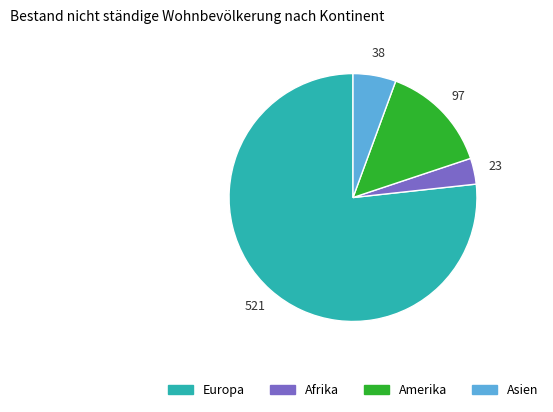

Is there a majority slice in this chart?

Yes